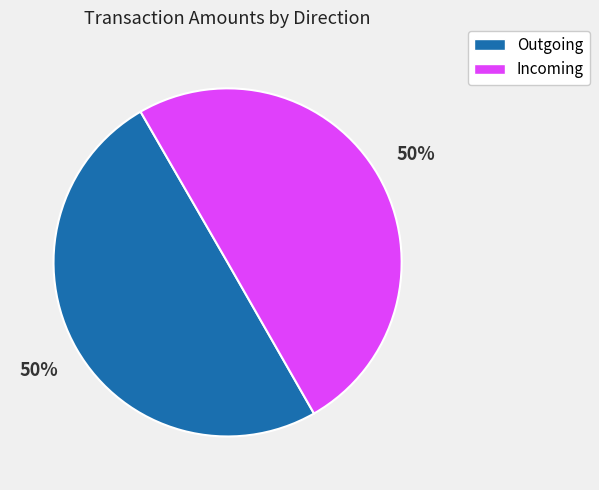

To the nearest percent, what is the average slice percentage?

50%